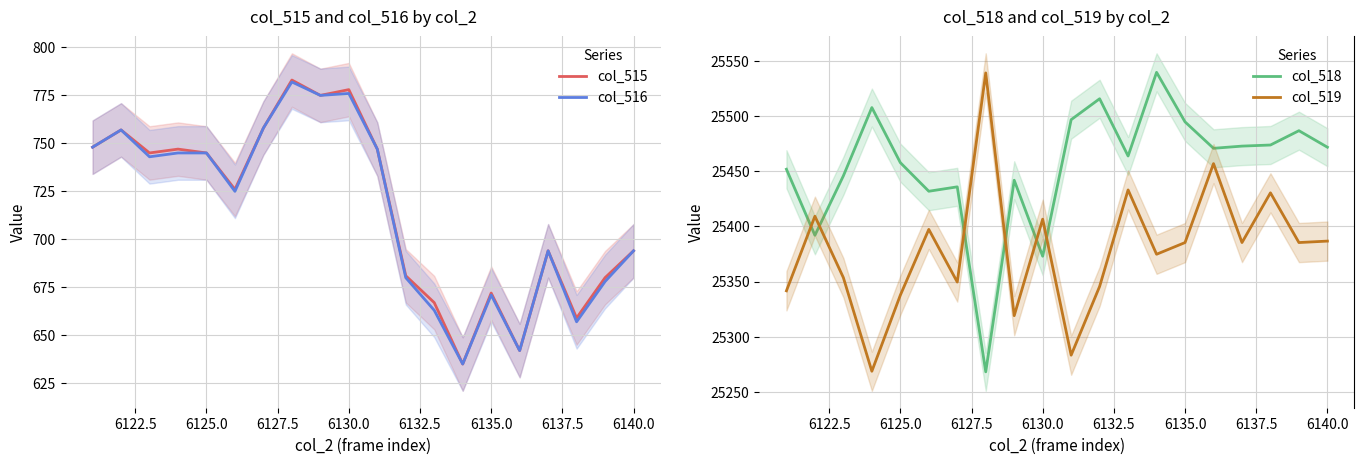

True or false: col_515 has a value of 462 at 6140.0.

False